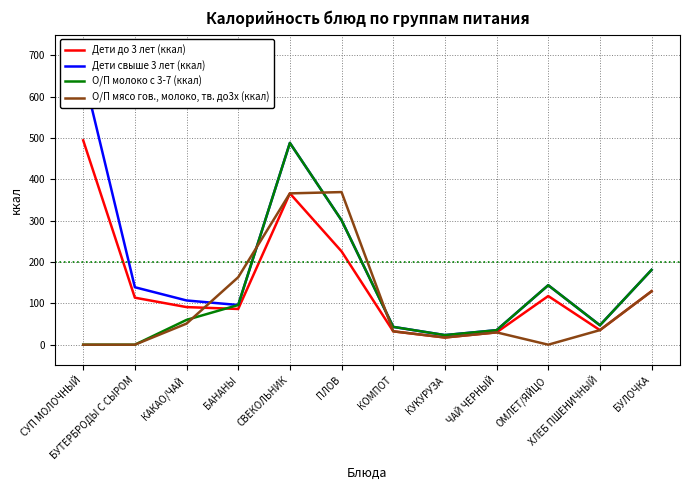

Which category has the highest value in the Дети до 3 лет (ккал) series?

СУП МОЛОЧНЫЙ